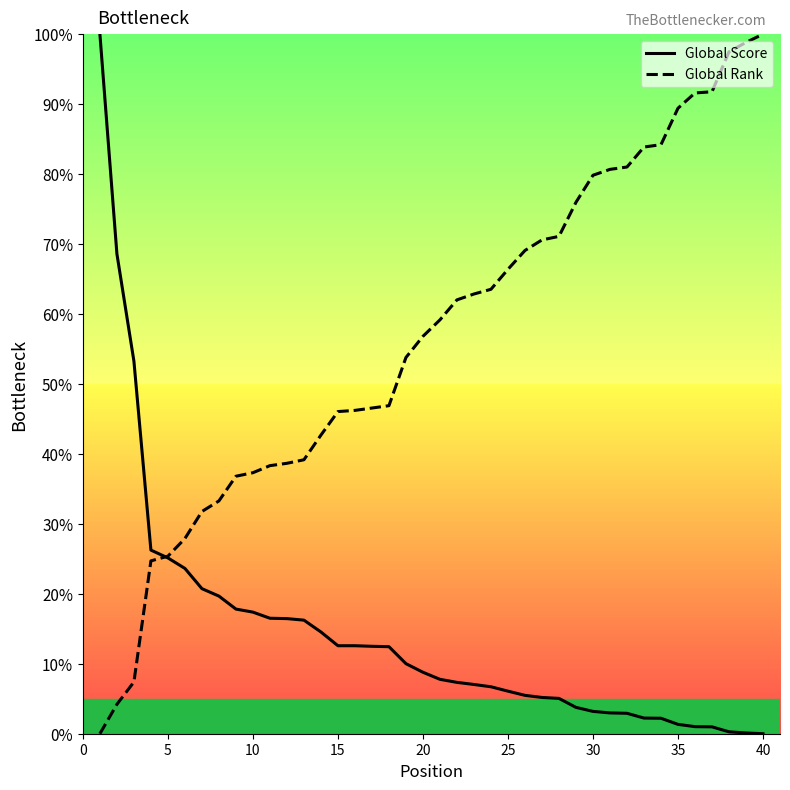

What is the greatest value displayed?

100.0